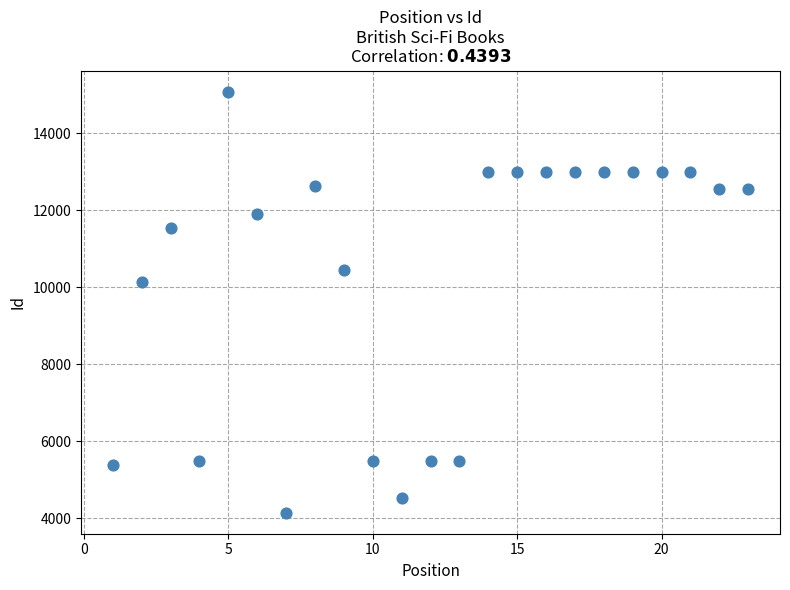

What Y value in the scatter plot is closest to 9618?

10134